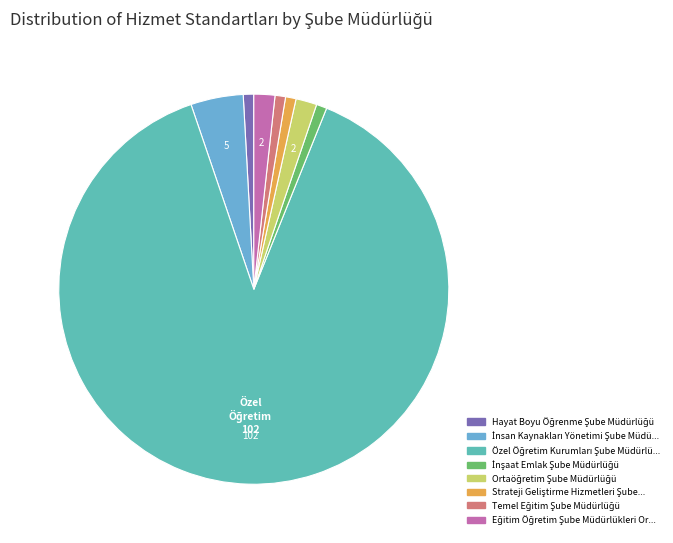

How many slices are in this pie chart?

8